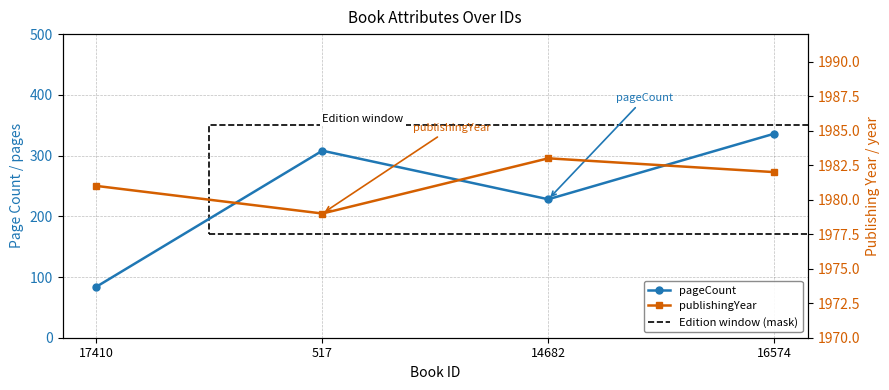

Reading left to right, list all the values displayed in this chart.

pageCount: 84	308	228	336
publishingYear: 1981	1979	1983	1982